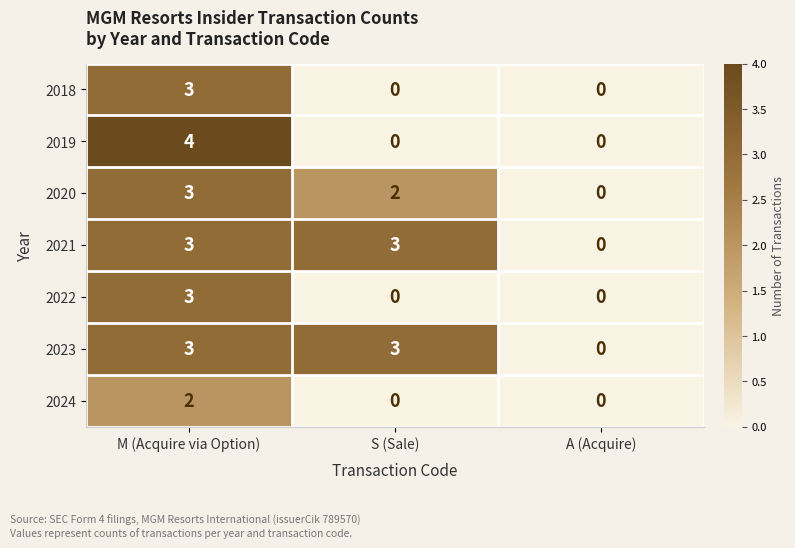

Count the number of data series in this chart.

7